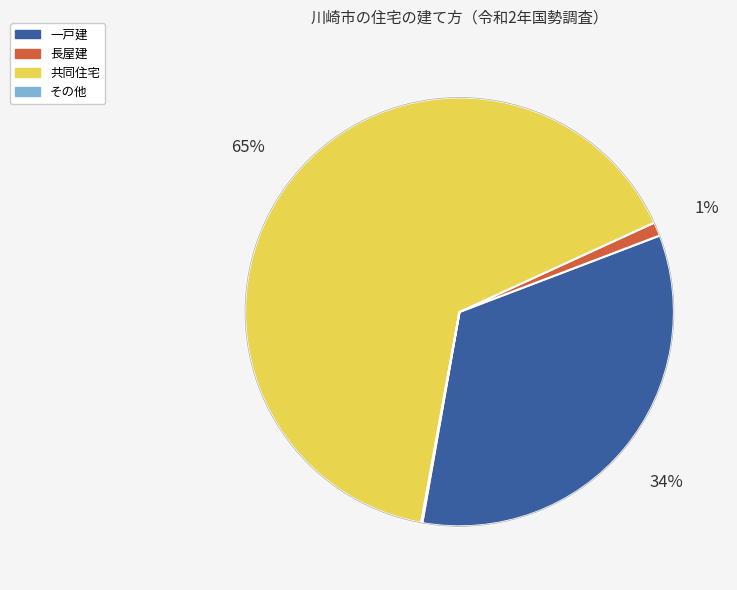

What percentage is the 共同住宅 slice, to the nearest percent?

65%